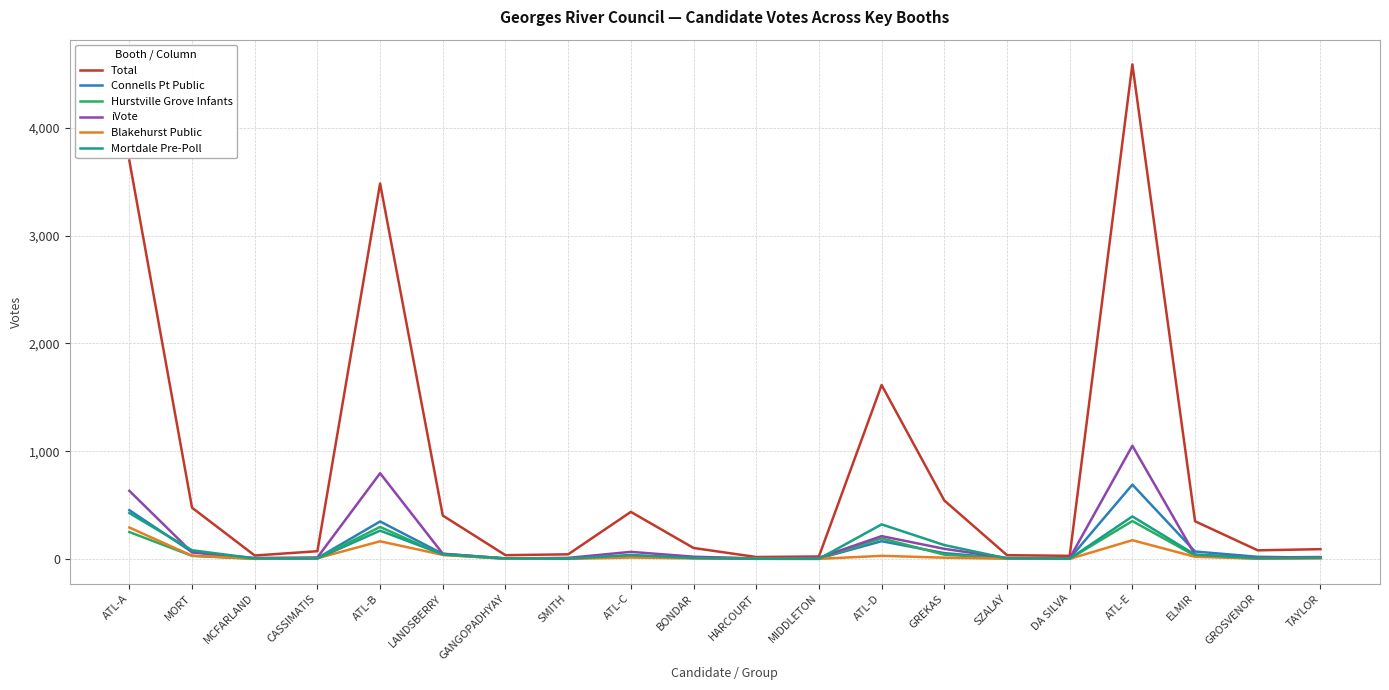

At which label does Blakehurst Public reach its peak?

ATL-A